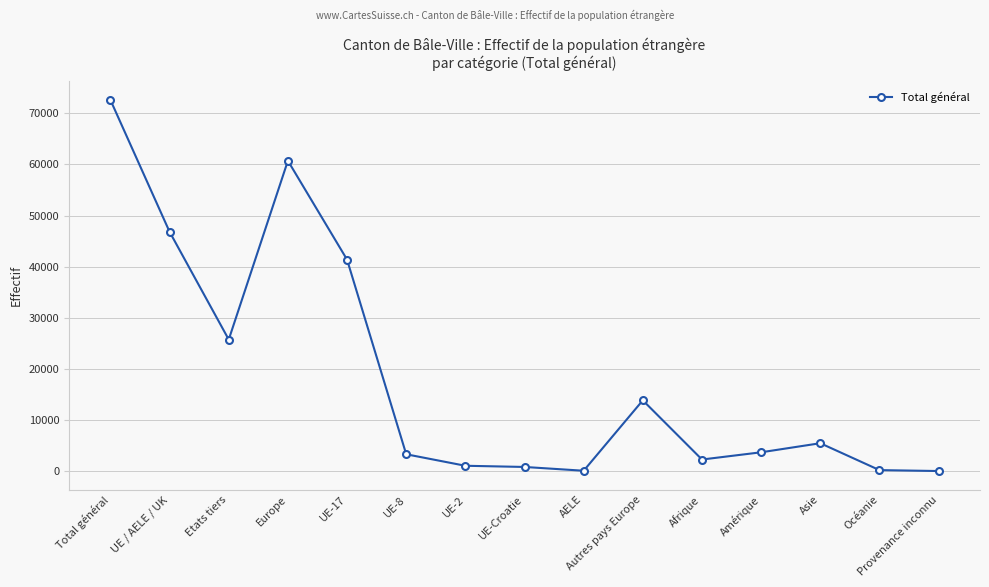

What position from the right is UE-17?

11